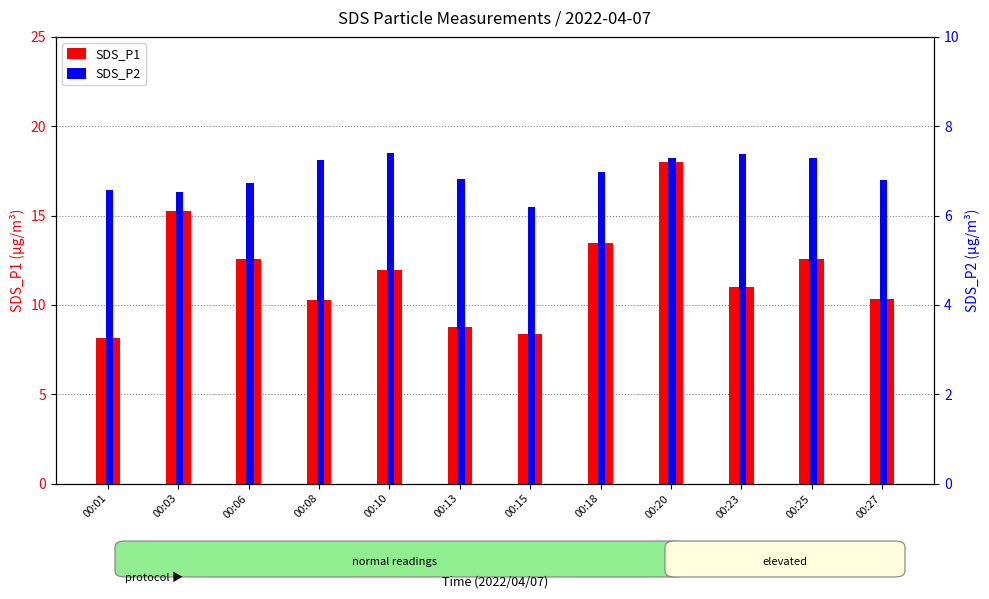

What is the approximate value of SDS_P1 at 00:03?

15.3